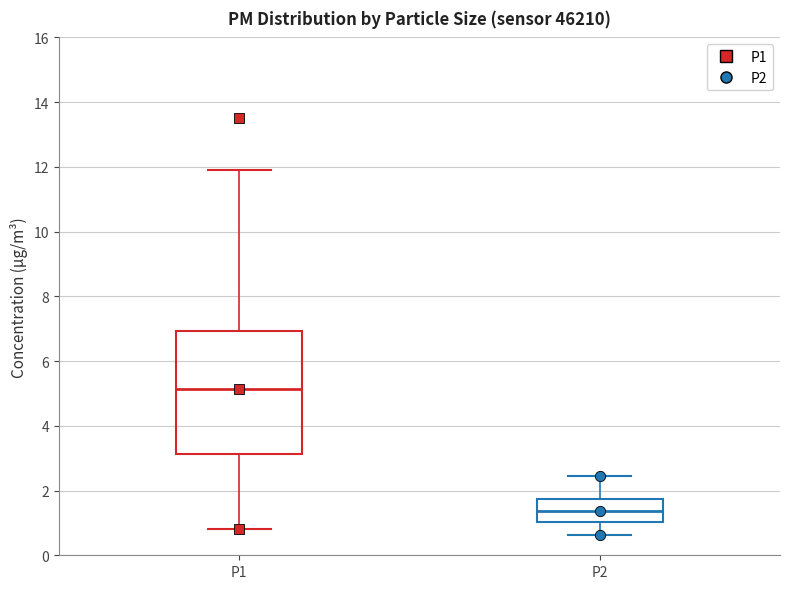

Where is the lower edge of the box for P1 on the y-axis? The values are not printed on the chart, so give them approximately, as read against the axis.

3.2